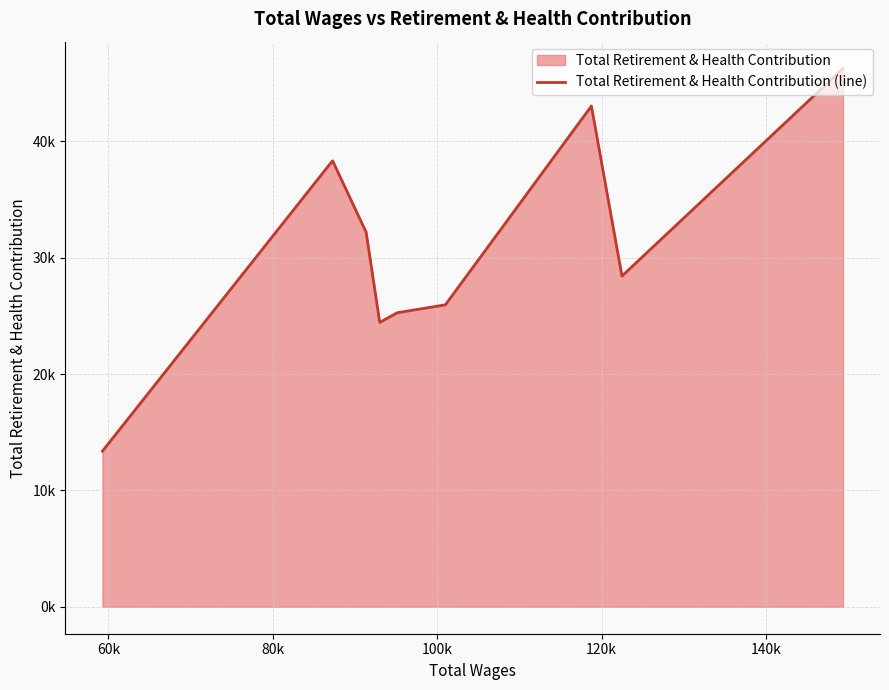

Does the chart display data point markers on the line(s)?

No